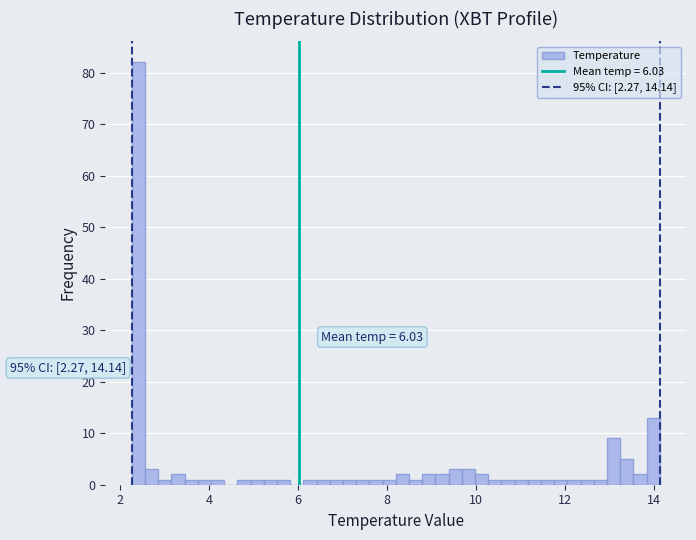

Read against the x-axis, roughly where is the centre of the tallest bar?

2.4